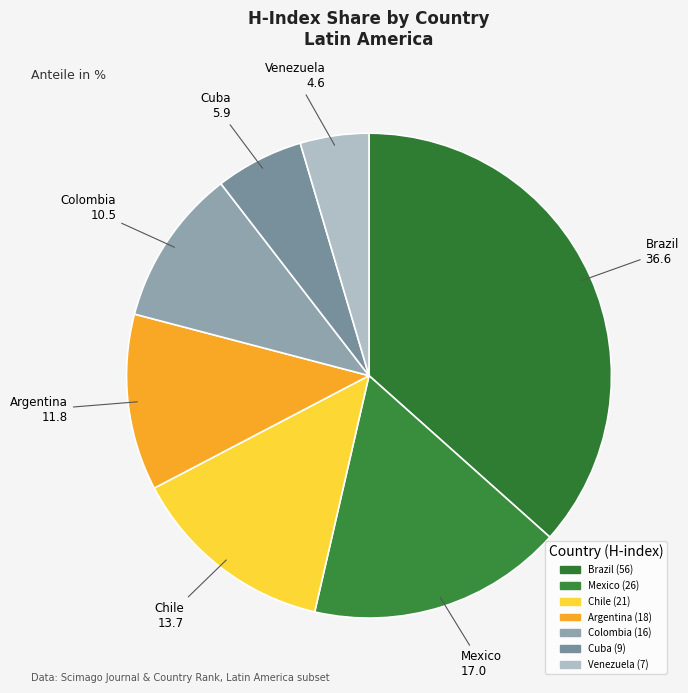

Count the number of slices in the pie.

7